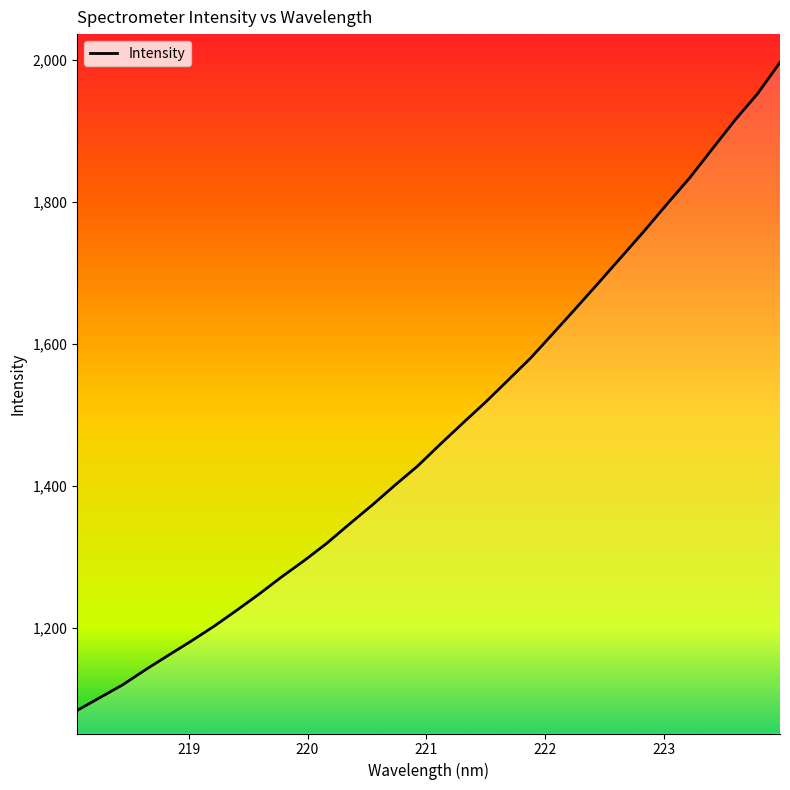

What is the difference between the maximum and minimum values?

912.6